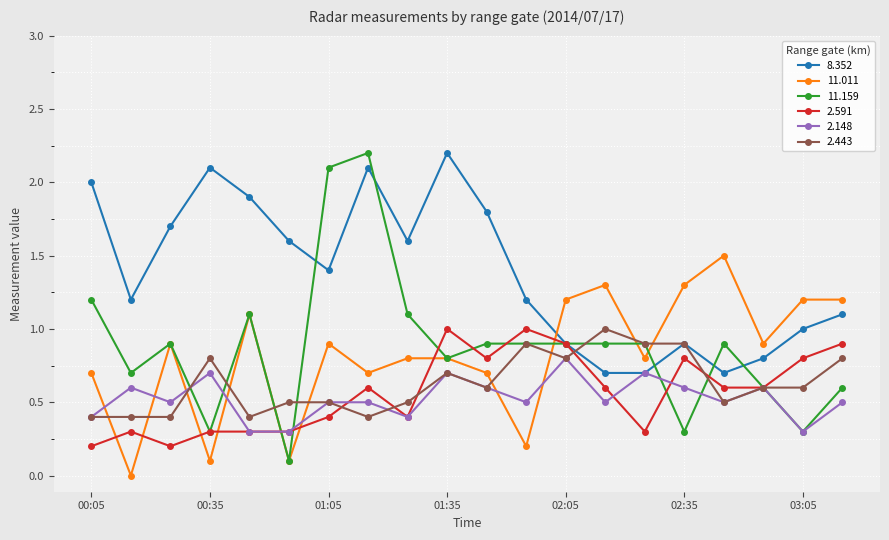

How many interior local peaks does the 8.352 series have?

4